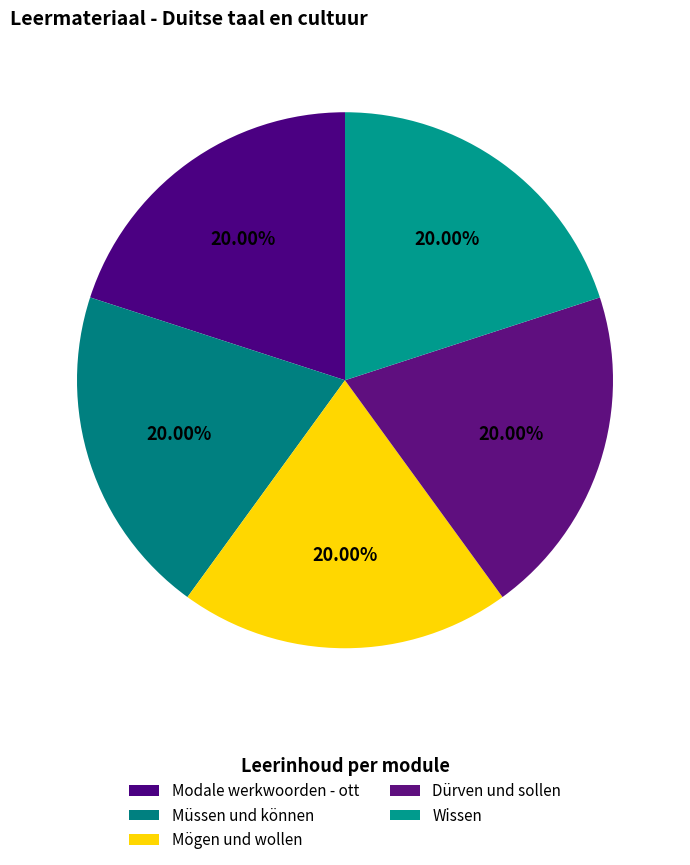

How many slices are in this pie chart?

5